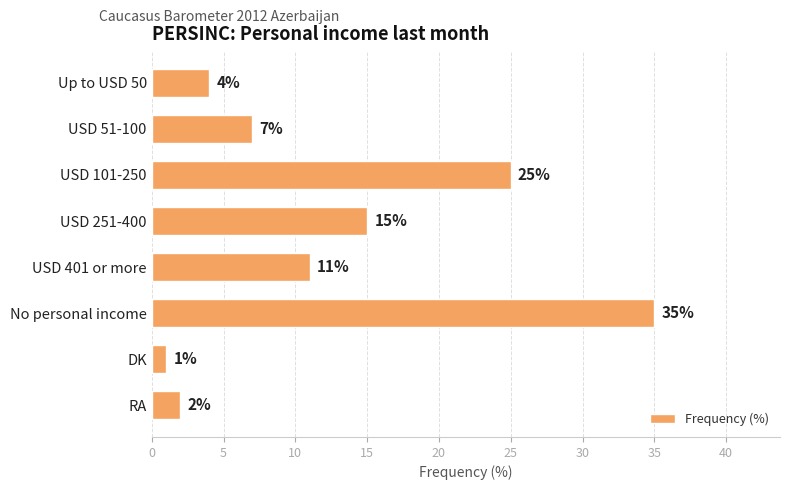

Are the bars horizontal?

Yes